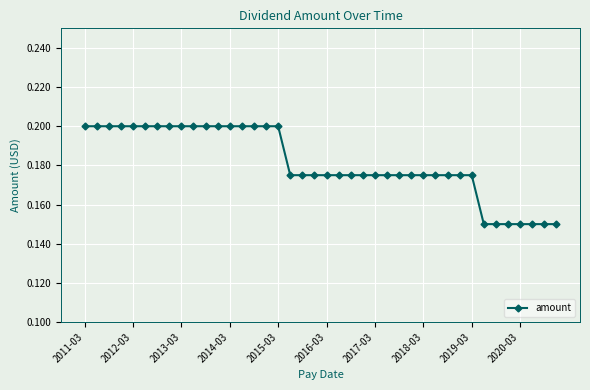

How many values are between 0 and 1?

40